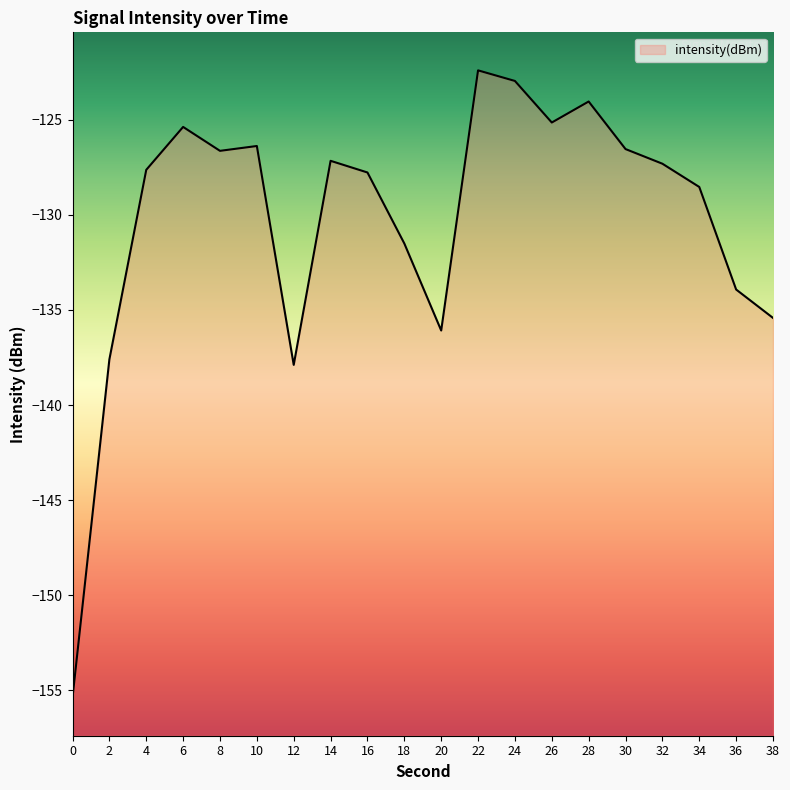

At which label does the data first exceed -127?

6